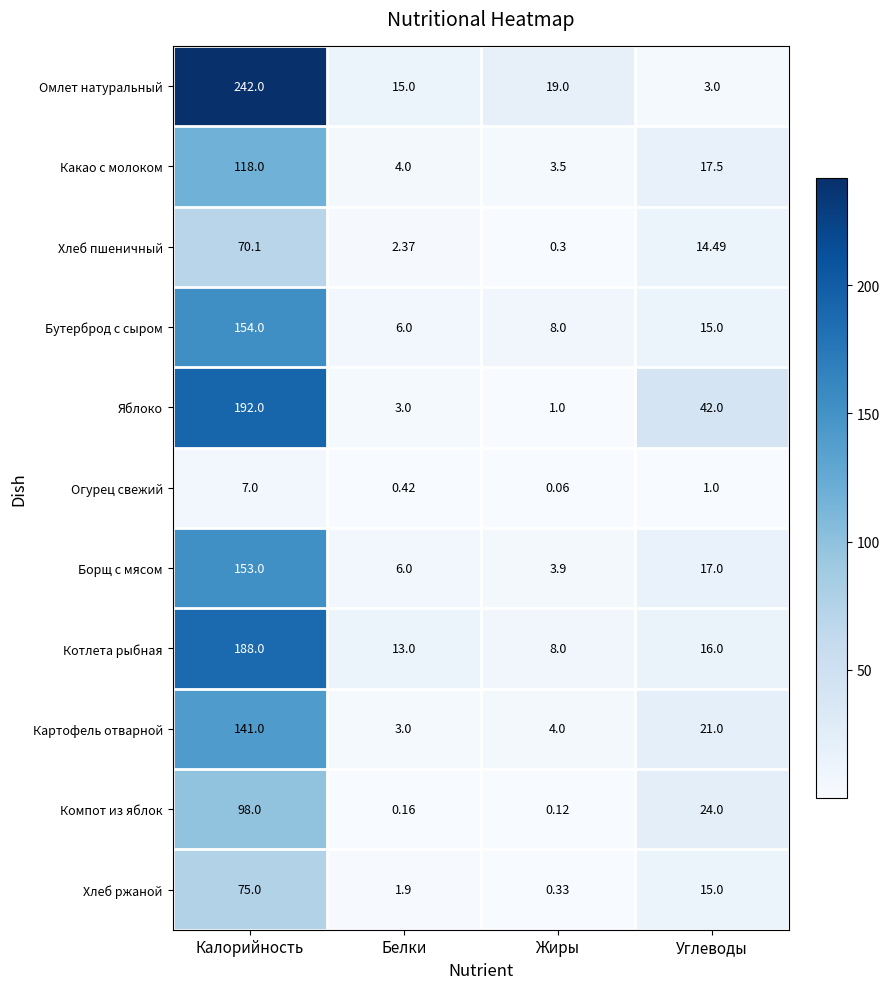

At which label does Огурец свежий reach its peak?

Калорийность